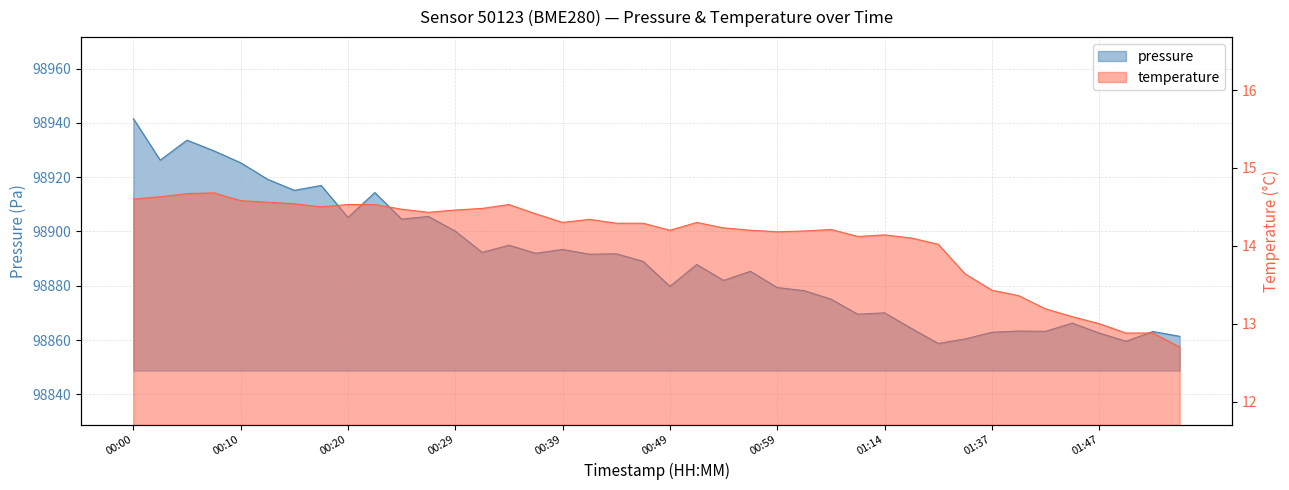

What is the sum of all temperature values?

563.9